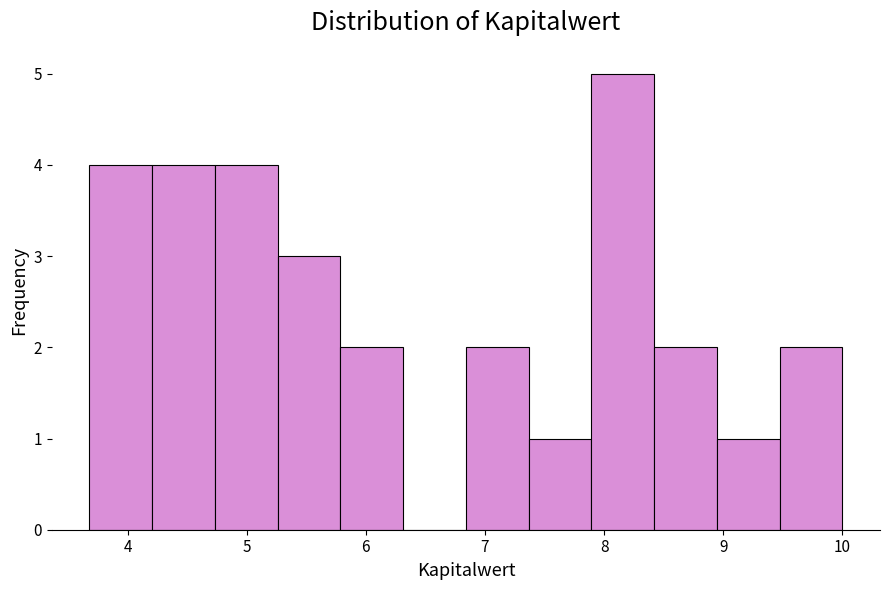

Reading left to right, list every bar in this chart as the range it spans on the x-axis followed by its height. Neither the bar edges nor the heights are printed on the chart, so give them approximately, as read against the axes.

3.7 to 4.2: 4
4.2 to 4.7: 4
4.7 to 5.3: 4
5.3 to 5.8: 3
5.8 to 6.3: 2
6.3 to 6.8: 0
6.8 to 7.4: 2
7.4 to 7.9: 1
7.9 to 8.4: 5
8.4 to 8.9: 2
8.9 to 9.5: 1
9.5 to 10.0: 2